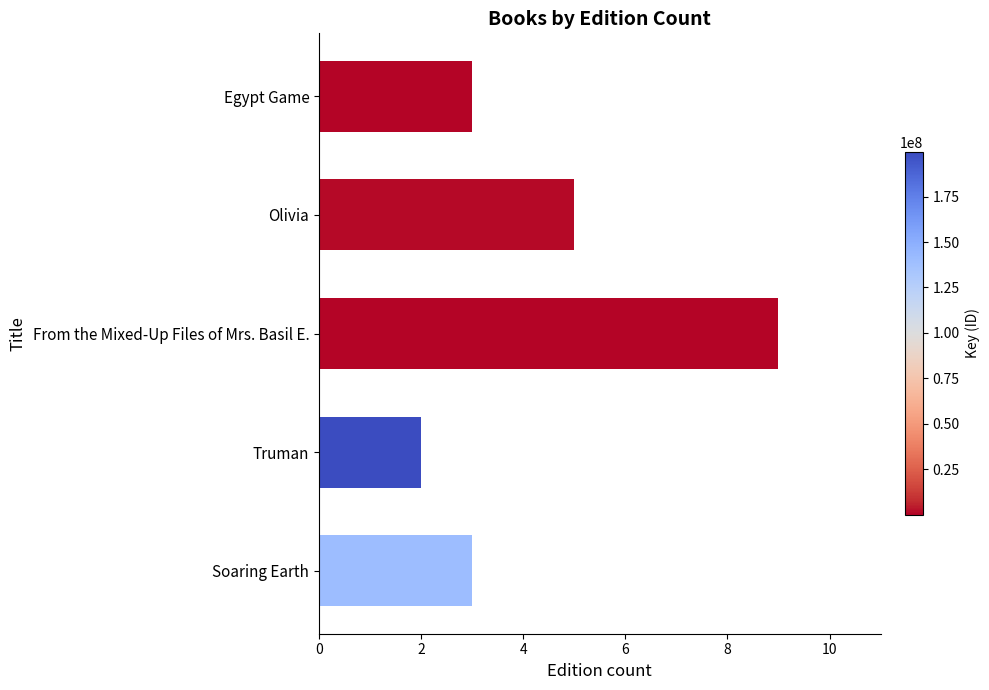

What is the greatest value displayed?

9